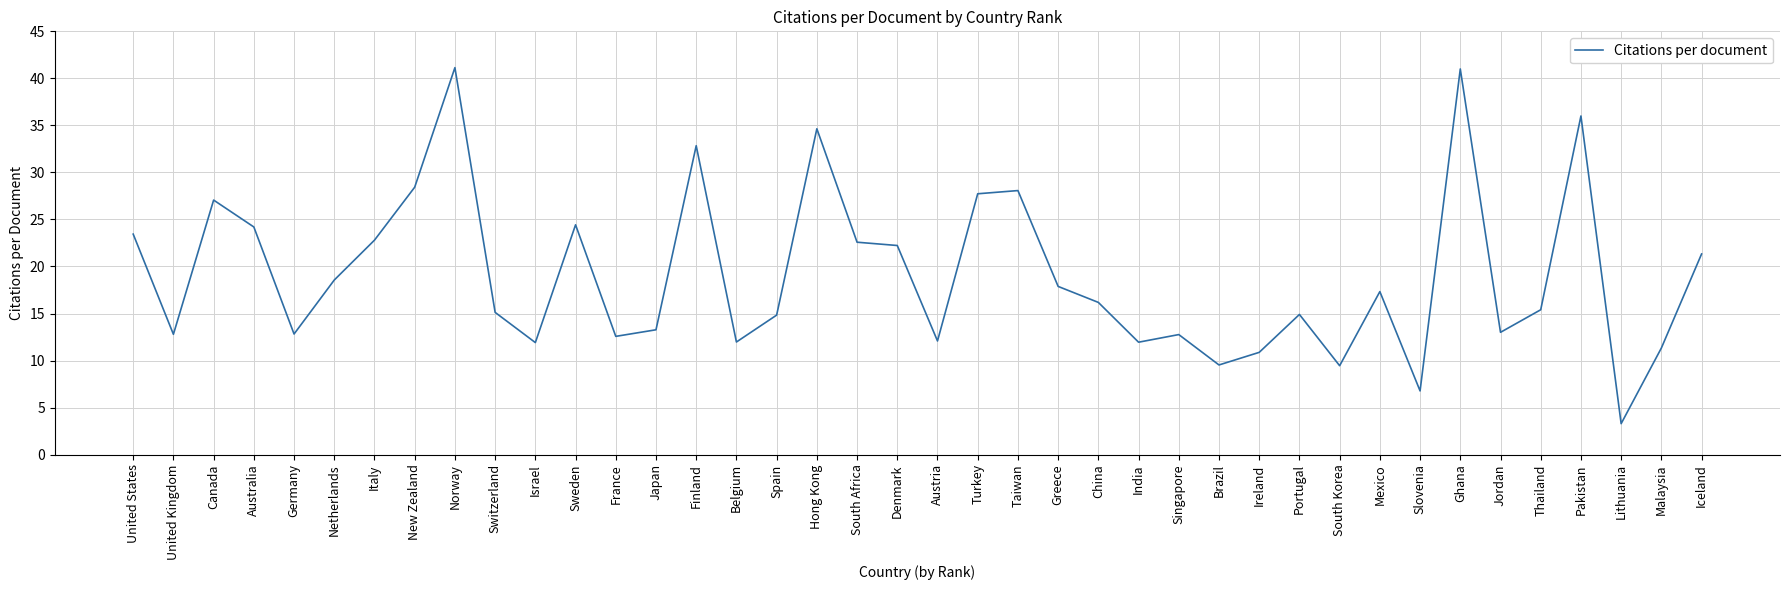

Which has a higher value, Greece or Sweden?

Sweden